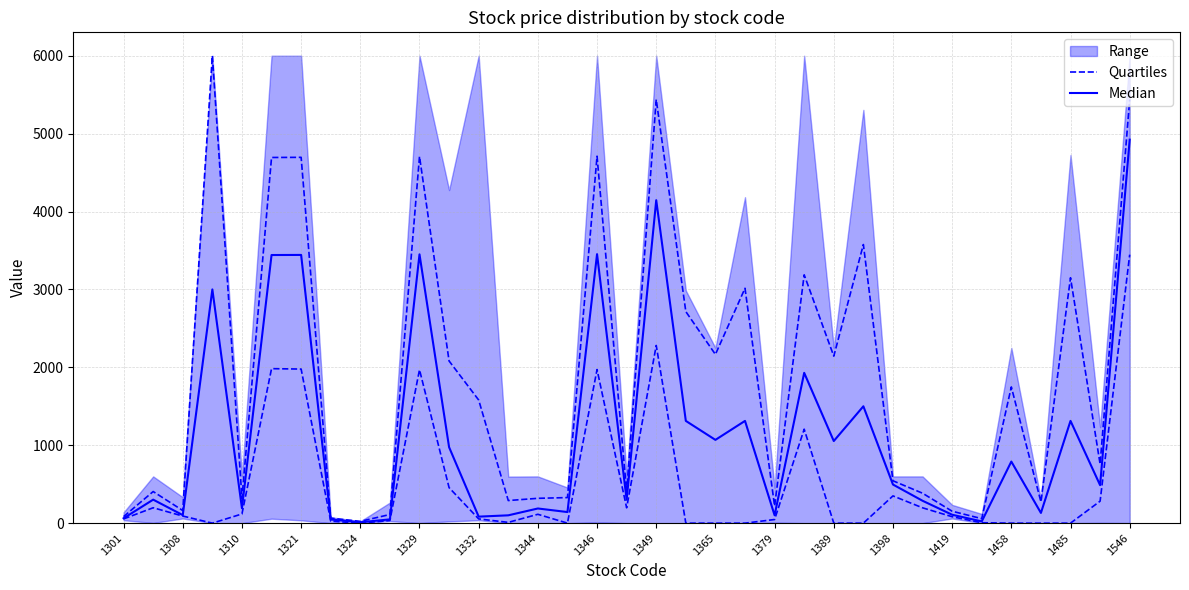

Where does the Quartiles series first go above 54?

1301